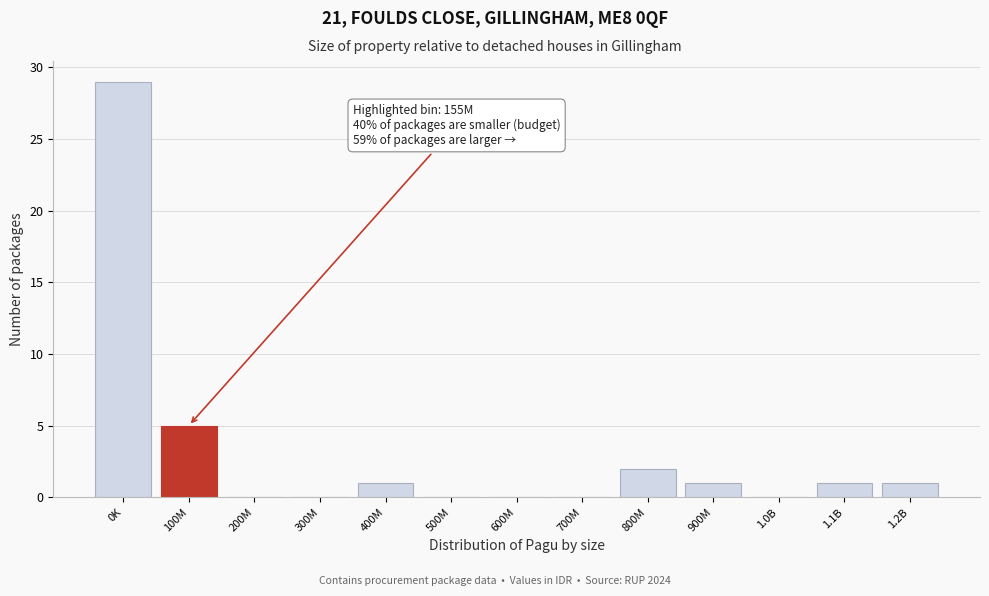

Reading left to right, list all the values displayed in this chart.

0K=29	100M=5	200M=0	300M=0	400M=1	500M=0	600M=0	700M=0	800M=2	900M=1	1.0B=0	1.1B=1	1.2B=1